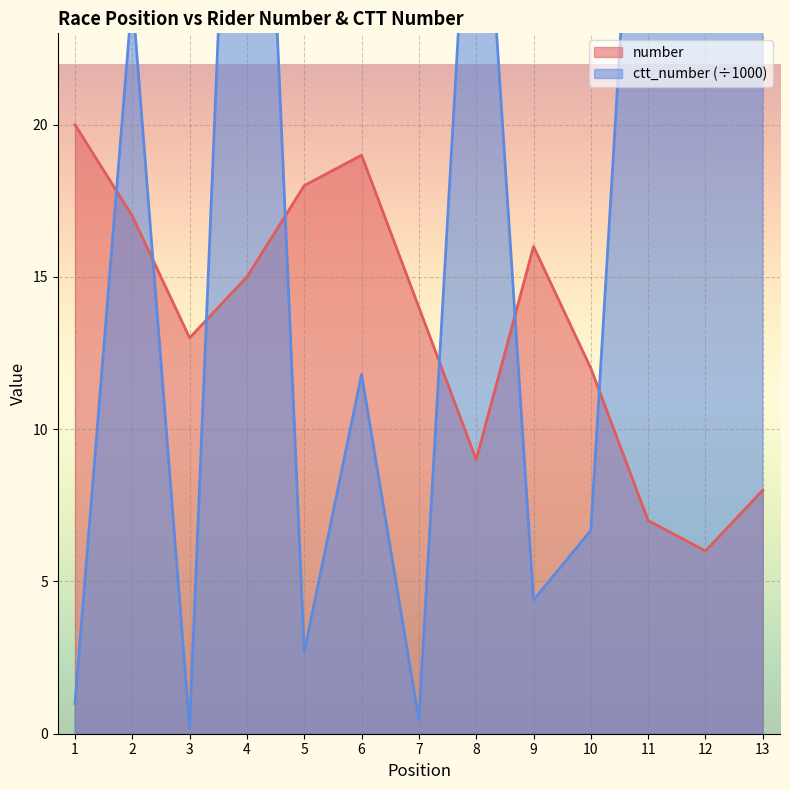

List the series in order of their overall mean, lowest first.

number, ctt_number